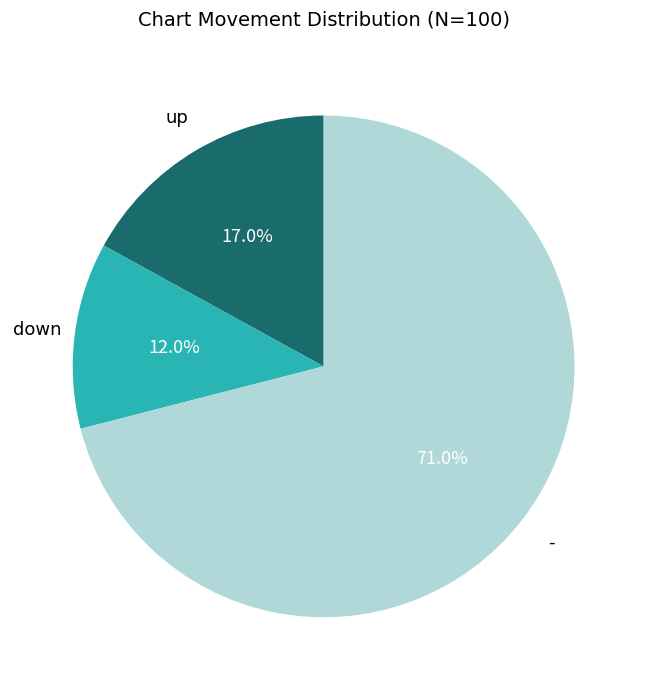

How many segments does this pie chart have?

3